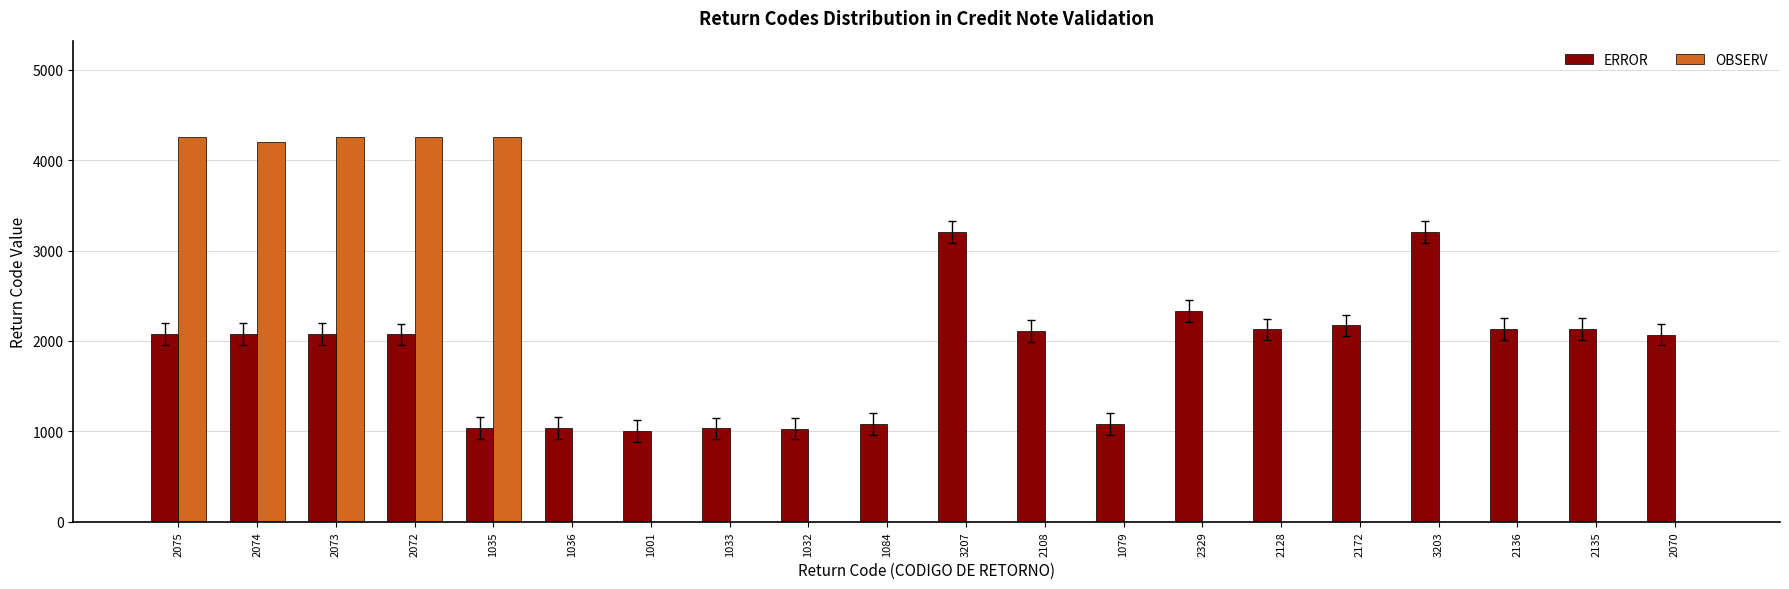

The value of OBSERV at 1001 is -1969. True or false?

False